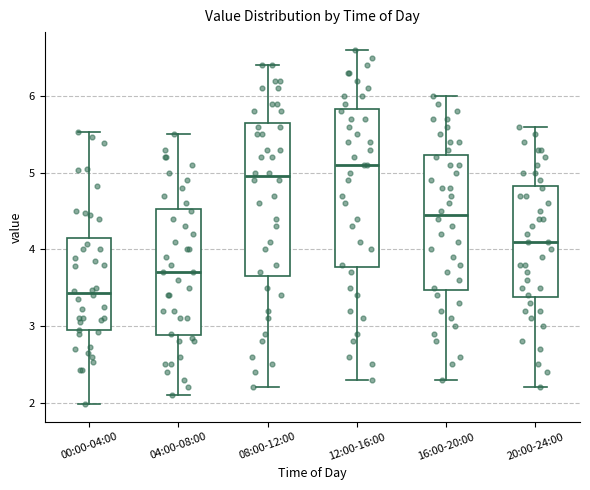

Reading left to right, read every box against the y-axis: the position of its median line, the range the box covers, and the ends of its whiskers. The values are not printed on the chart, so give them approximately, as read against the axis.

00:00-04:00: median 3.4, box 2.9 to 4.2, whiskers 2.0 to 5.5
04:00-08:00: median 3.7, box 2.9 to 4.5, whiskers 2.1 to 5.5
08:00-12:00: median 5.0, box 3.7 to 5.7, whiskers 2.2 to 6.4
12:00-16:00: median 5.1, box 3.8 to 5.8, whiskers 2.3 to 6.6
16:00-20:00: median 4.5, box 3.5 to 5.2, whiskers 2.3 to 6.0
20:00-24:00: median 4.1, box 3.4 to 4.8, whiskers 2.2 to 5.6